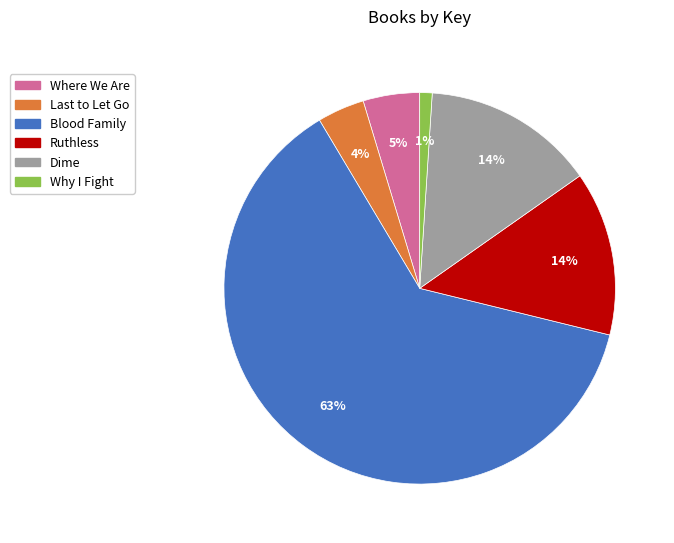

Which has a higher value, Ruthless or Why I Fight?

Ruthless